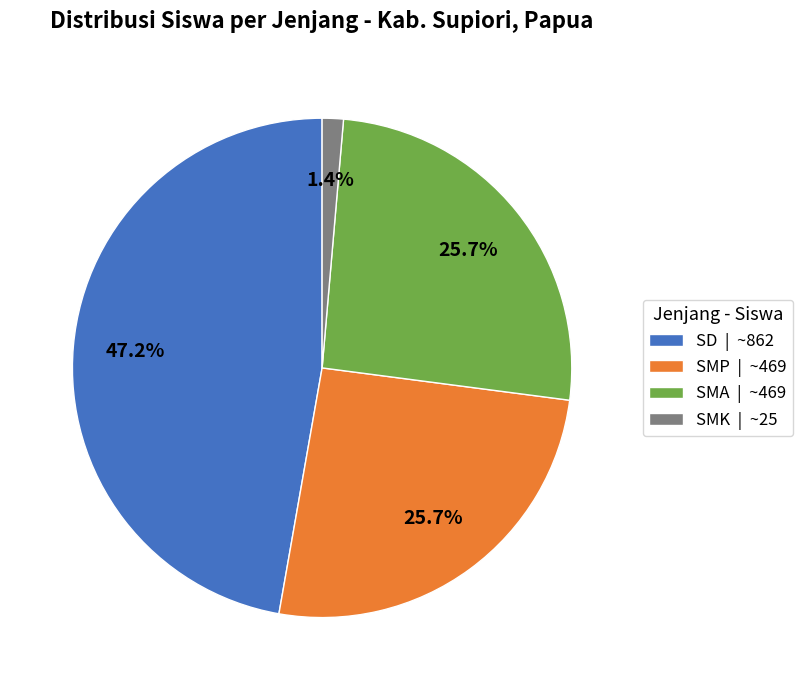

Which slice is the smallest?

SMK | ~25